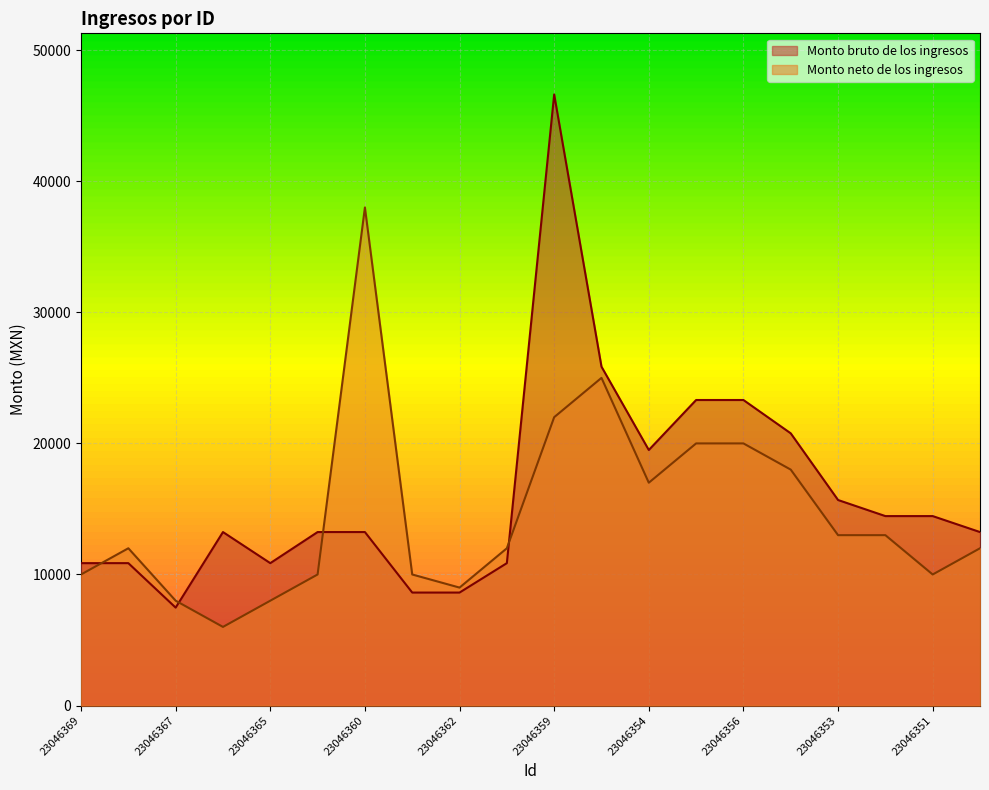

True or false: Monto bruto de los ingresos has more than 1 interior local peaks.

True